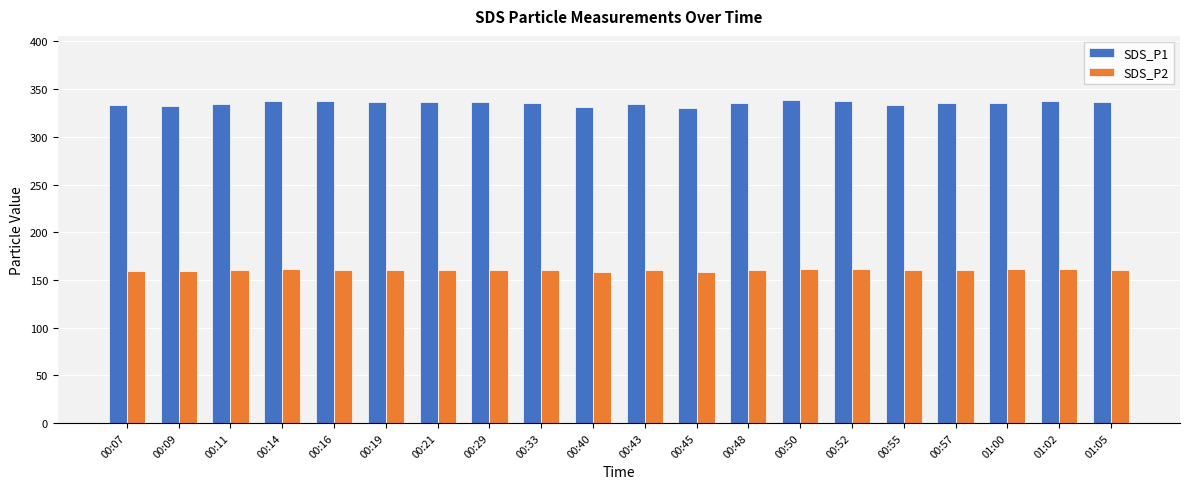

What is the spread (max minus min) of values at 00:50?

176.4